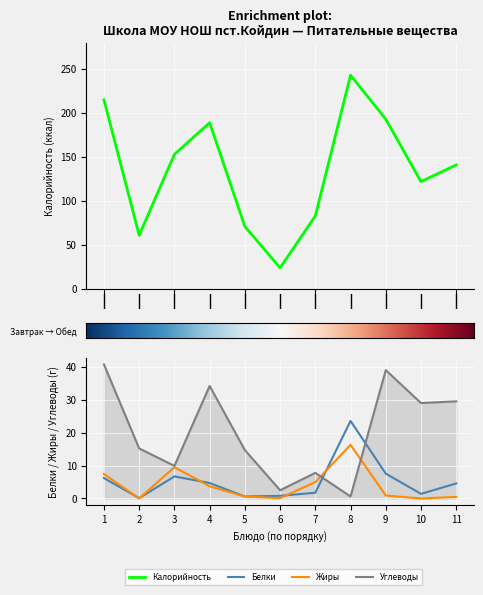

True or false: Белки and Калорийность intersect in this chart.

False